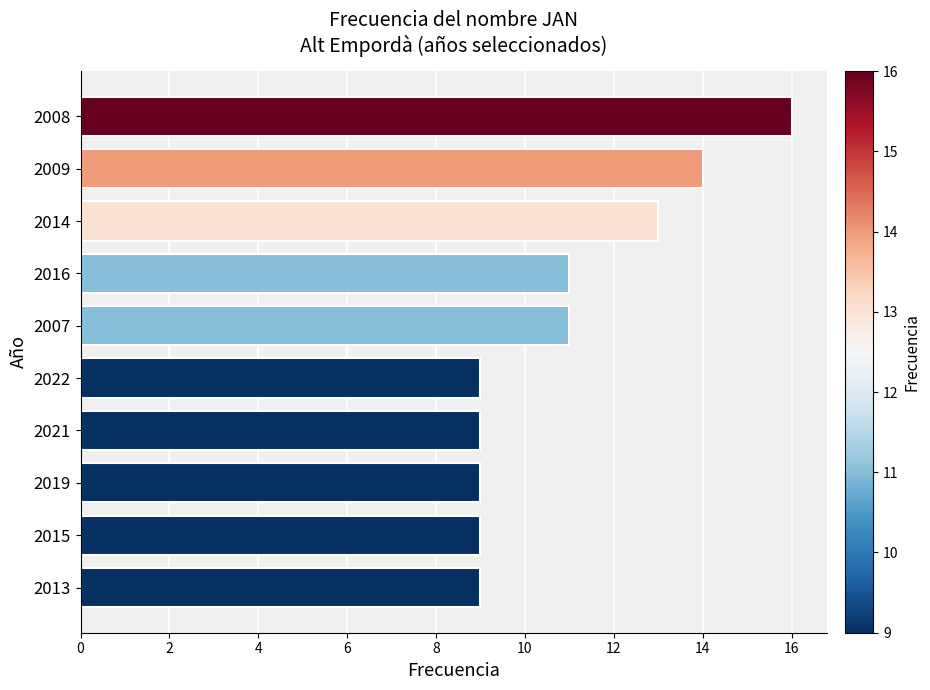

What is the change in value from 2015 to 2008?

+7